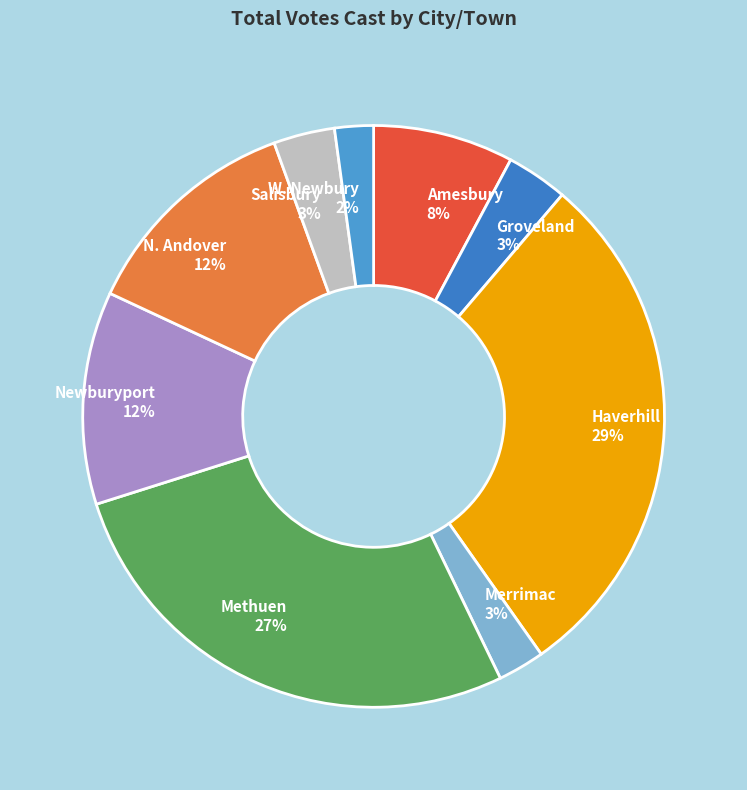

Which has a higher value, Methuen or Haverhill?

Haverhill